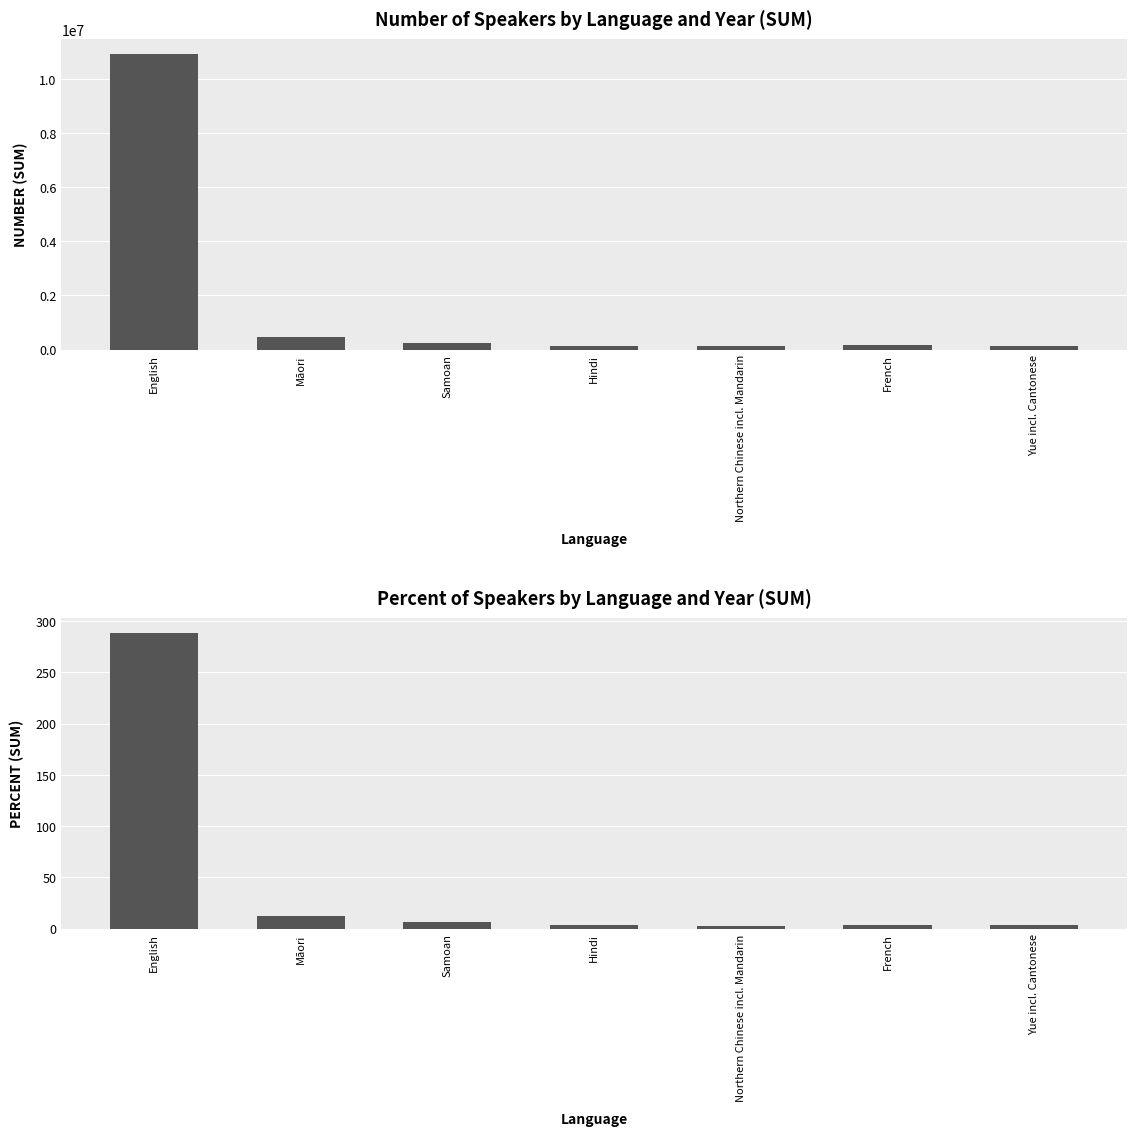

The value of Percent at Yue incl. Cantonese is 3.3. True or false?

True